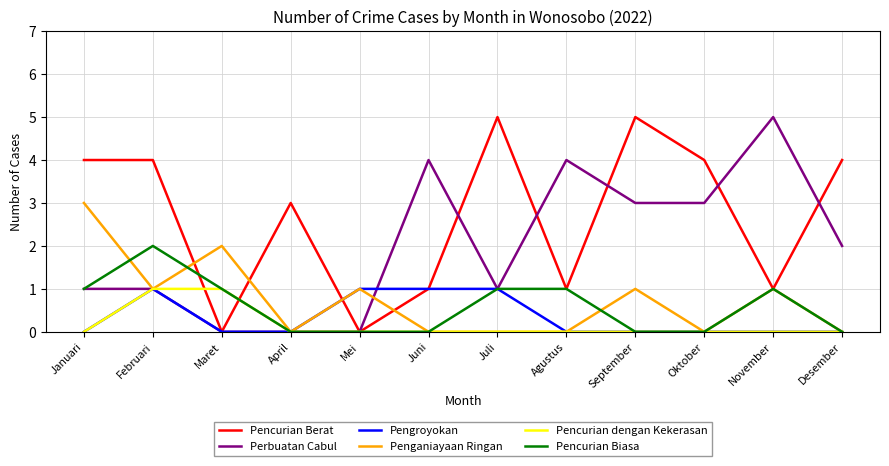

What position from the left is September?

9